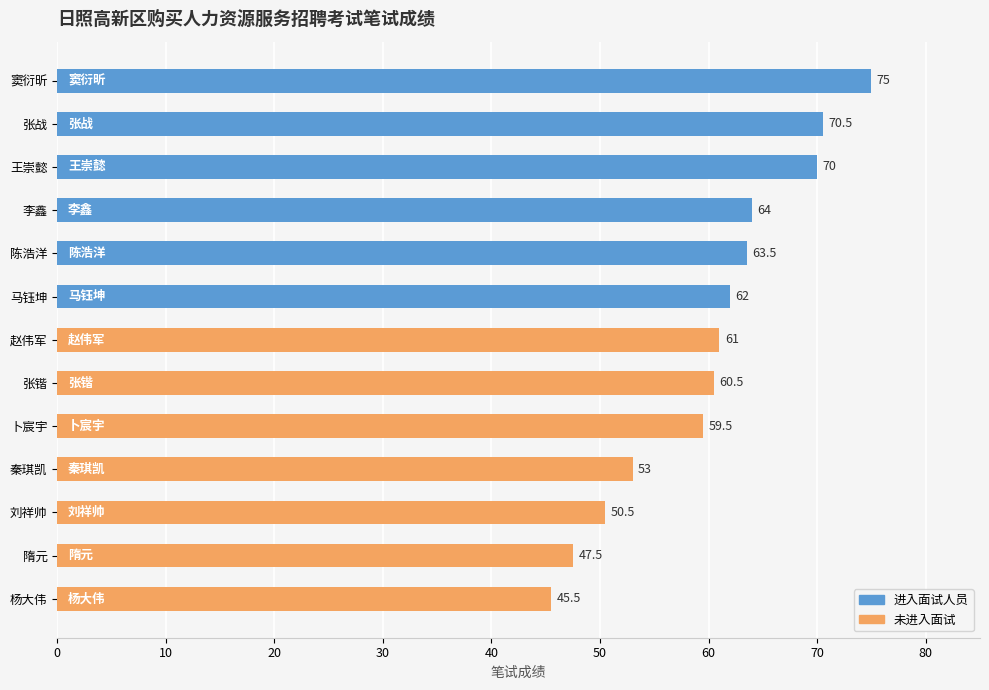

What is the sum of the values at 王崇懿 and 赵伟军?

131.0